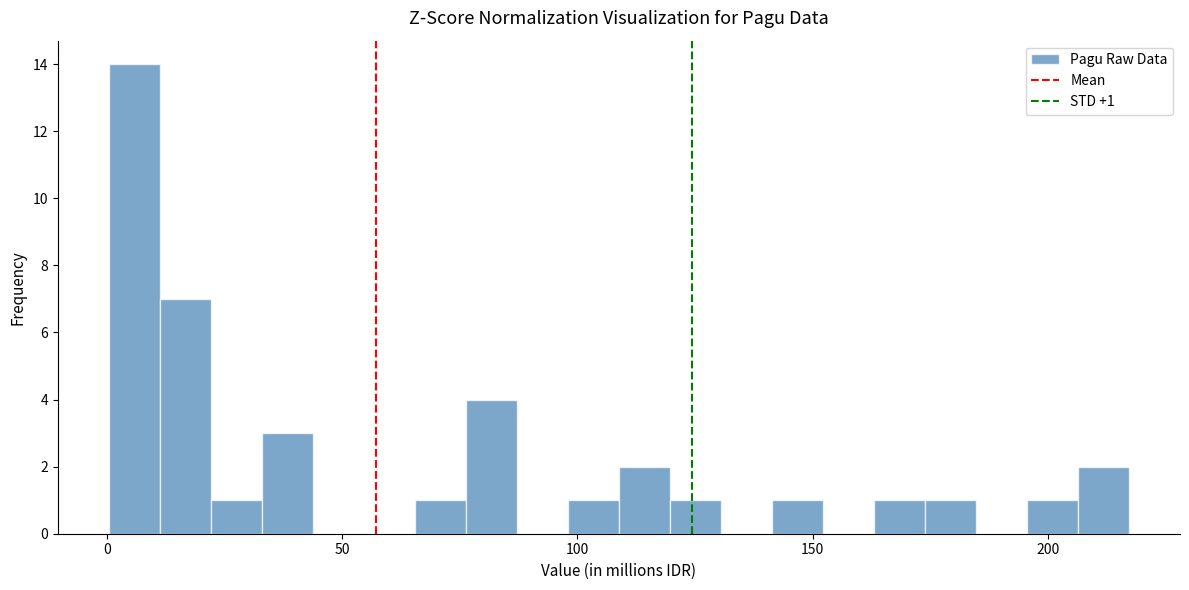

Around what value on the x-axis is the tallest bar? Give the approximate position of its centre, as read against the axis.

5